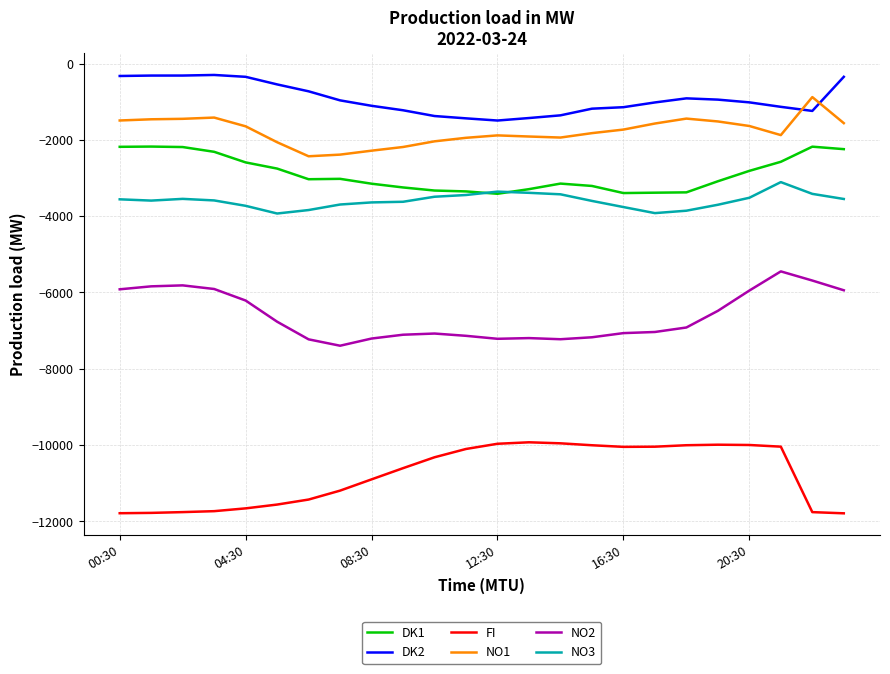

Which series has the largest total across all categories?

DK2